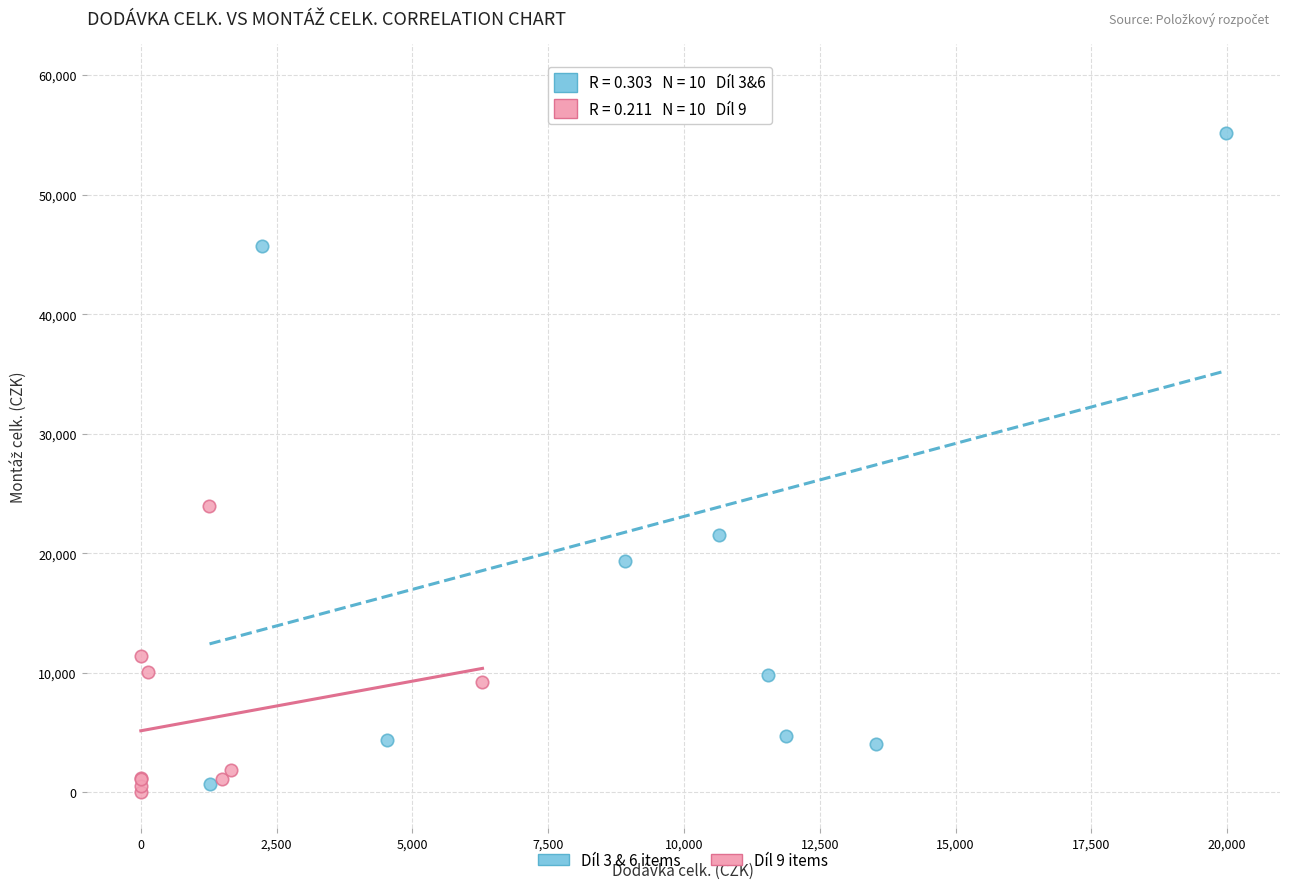

Which series reaches the maximum Y coordinate?

Díl 3 & 6 items